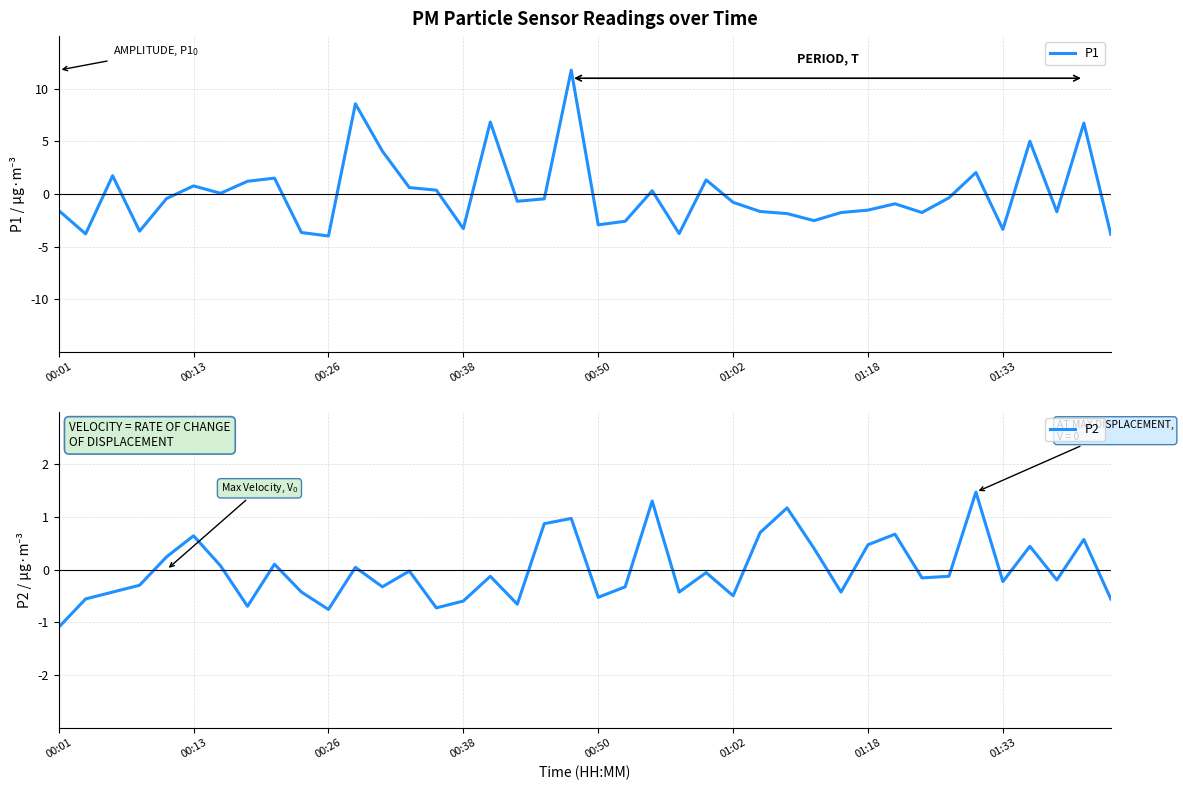

How many values in P2 are above zero?

16